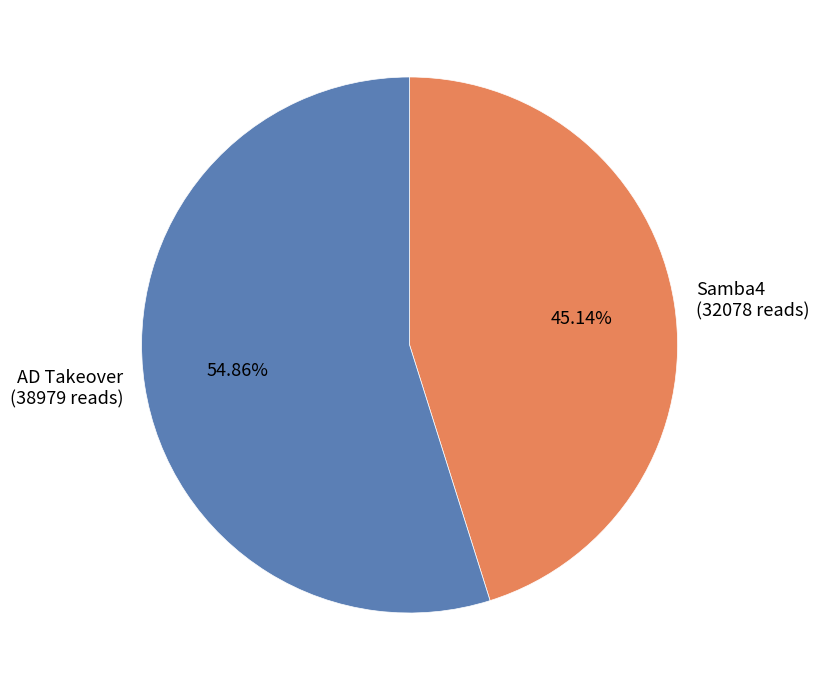

How many segments does this pie chart have?

2